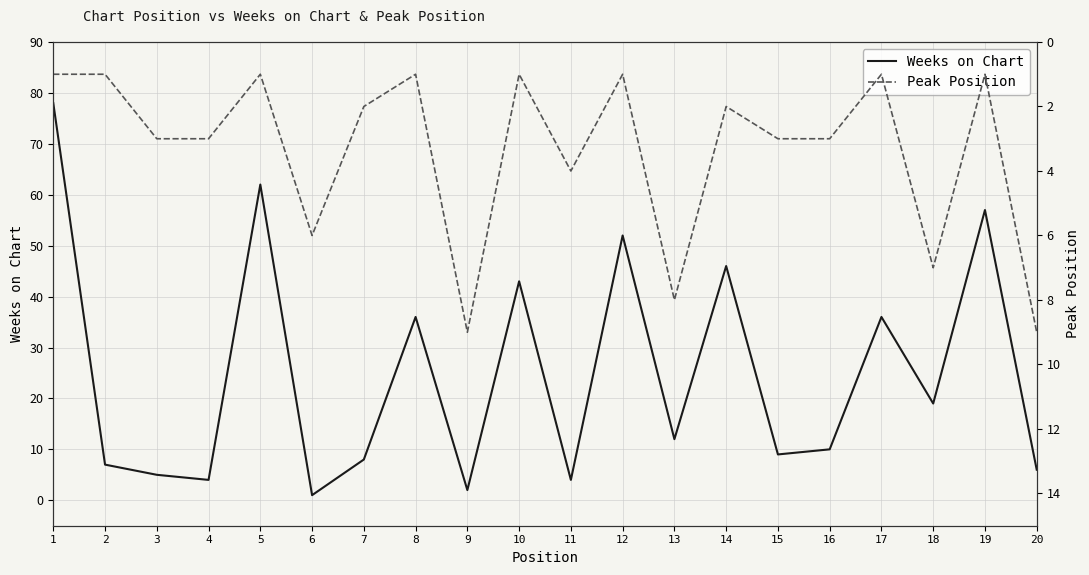

At which category is the sum across all series the highest?

1